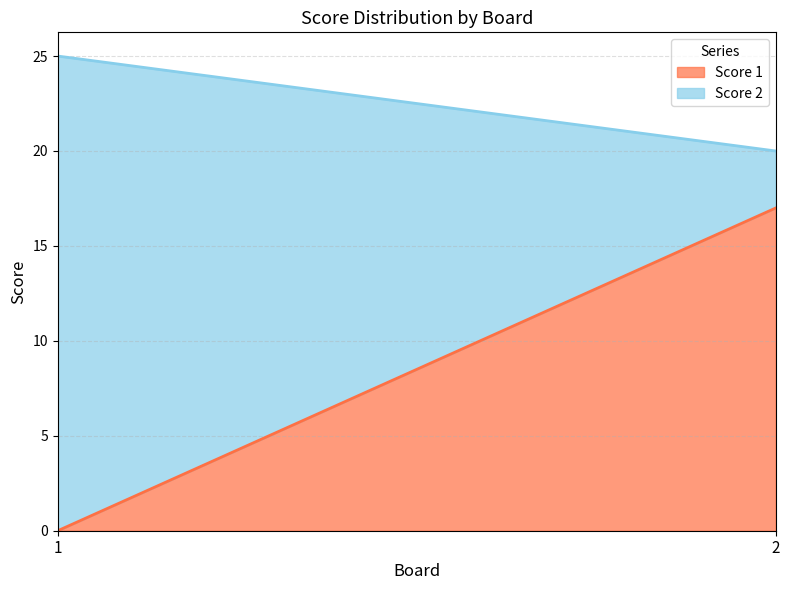

What is the sum of all Score 2 values?

28